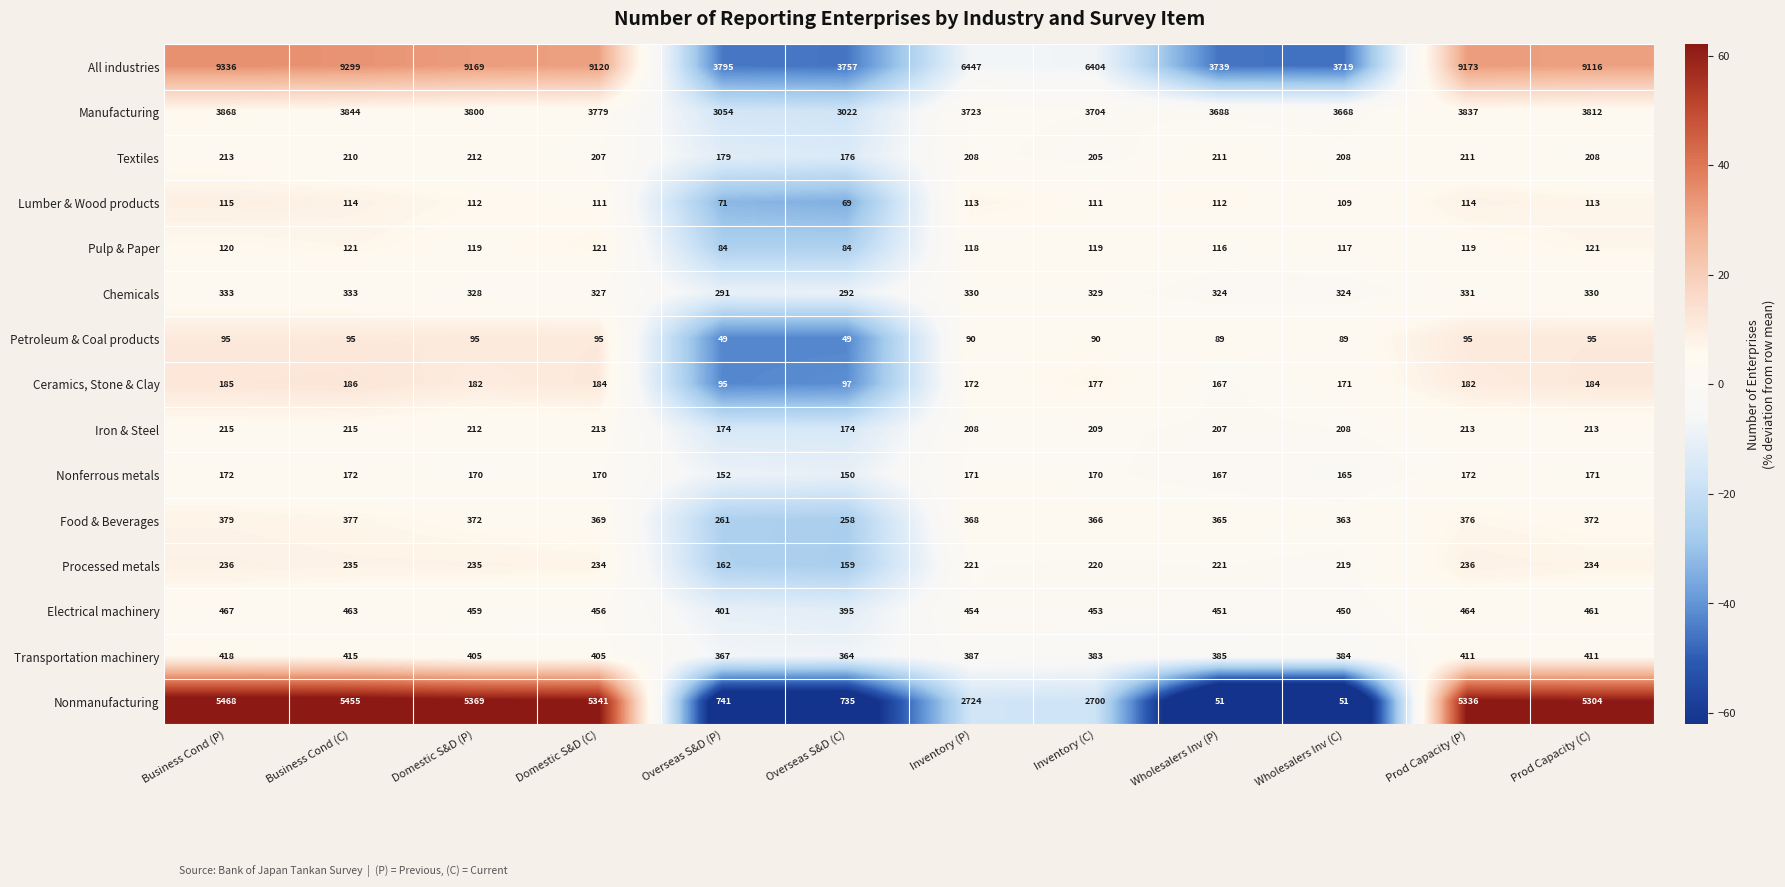

What is the difference between the Manufacturing values at Inventory (C) and Prod Capacity (P)?

133